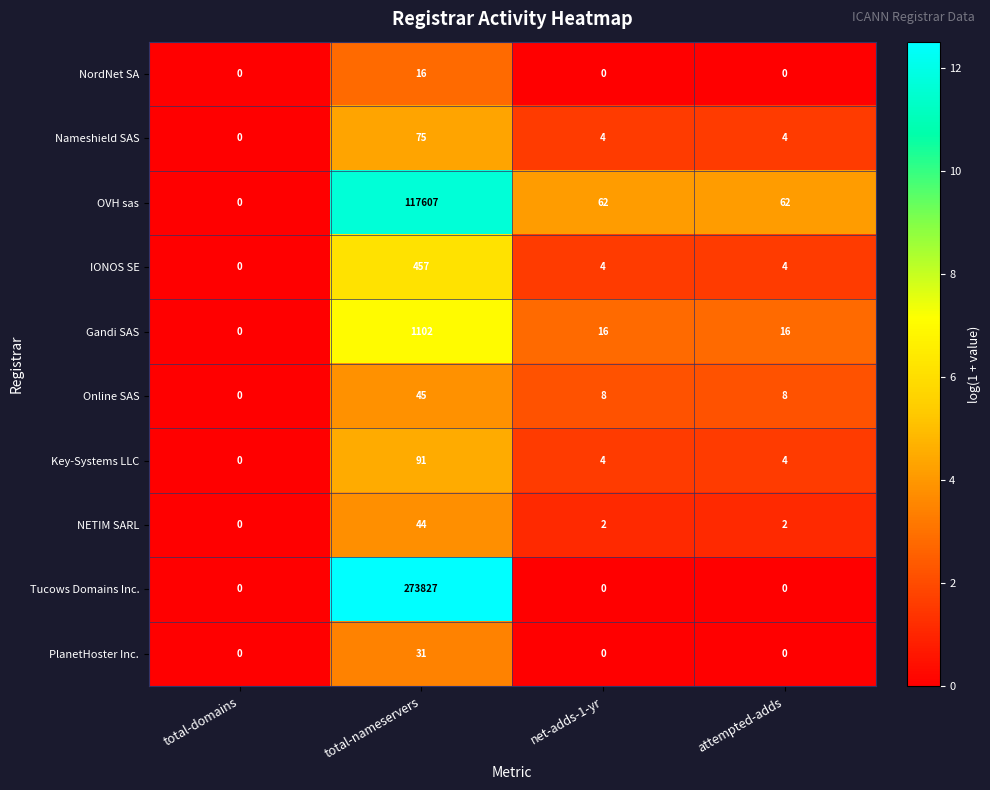

What is the sum of the Nameshield SAS values at attempted-adds and total-nameservers?

79